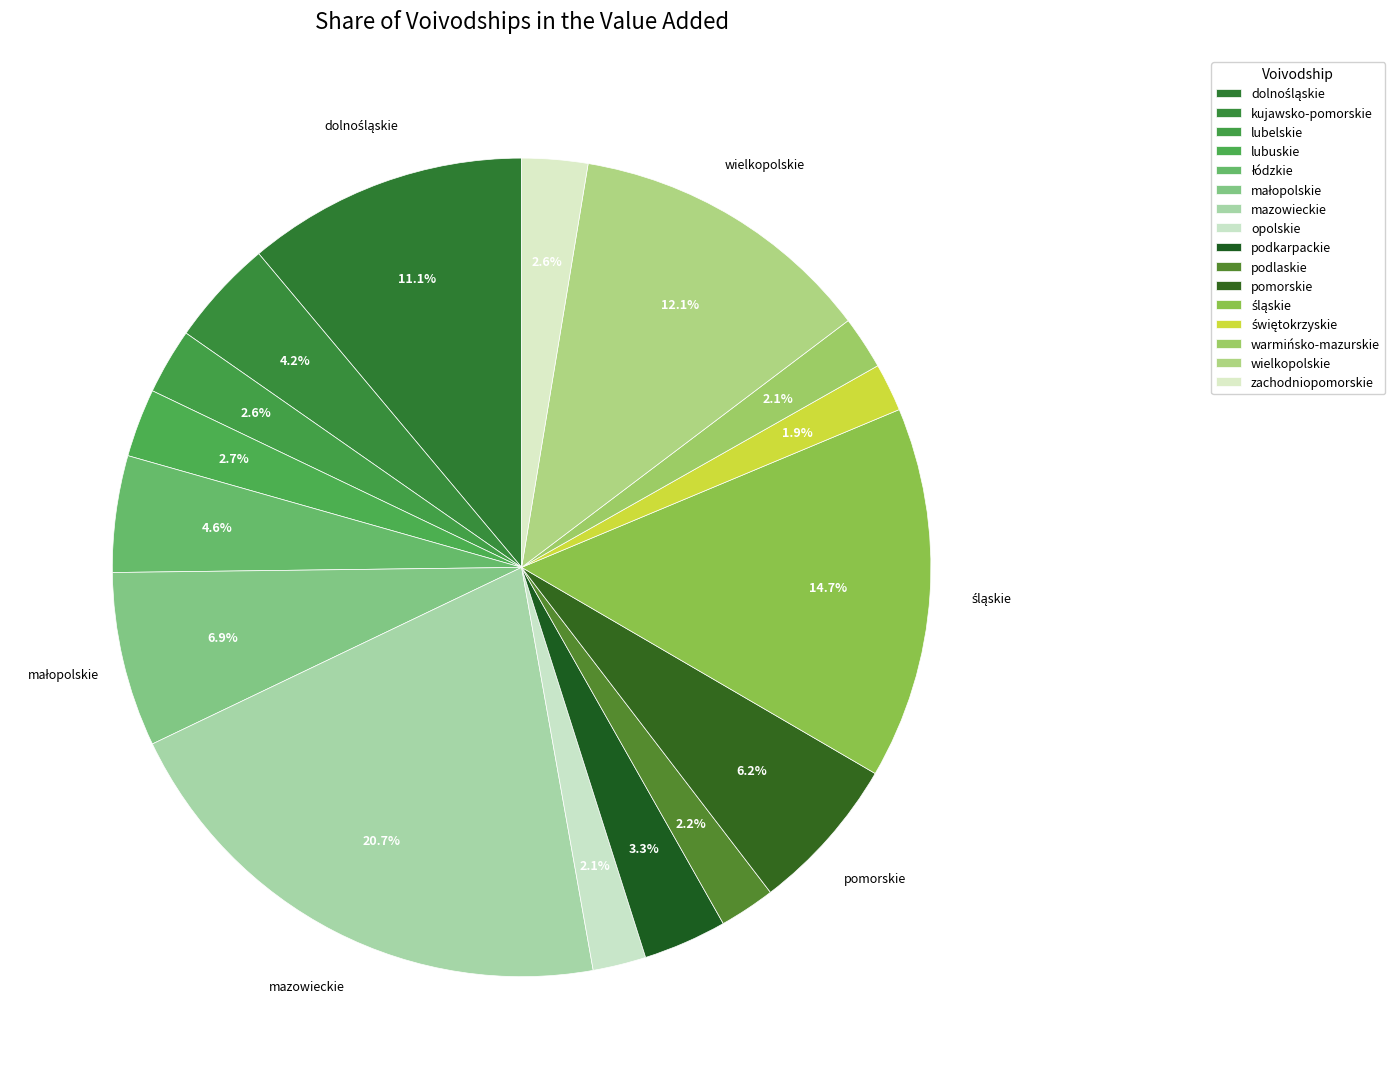

Between podlaskie and podkarpackie, which is larger?

podkarpackie